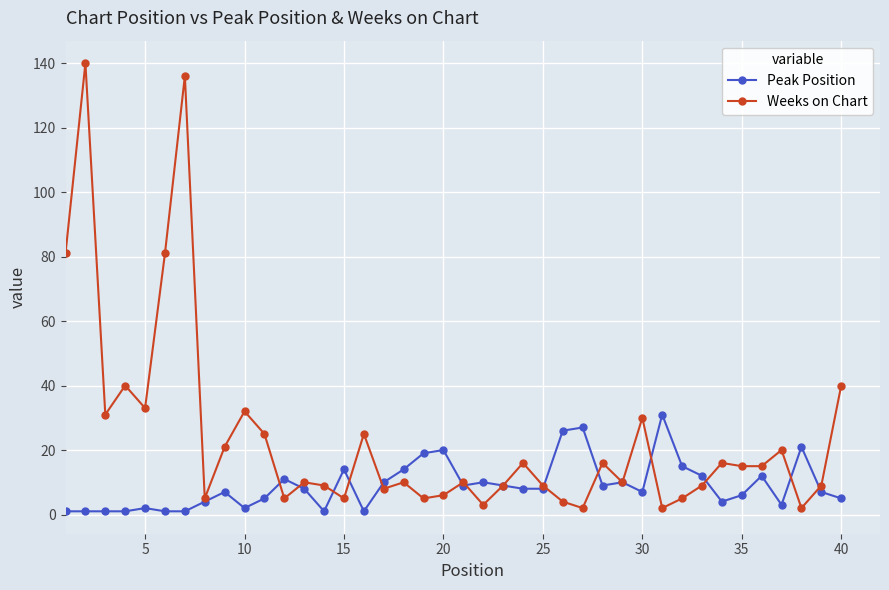

What is the average value of the Peak Position series?

9